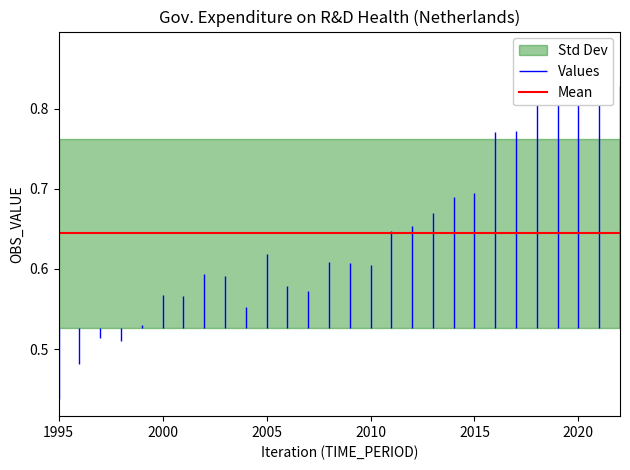

What is the greatest value displayed?

0.9